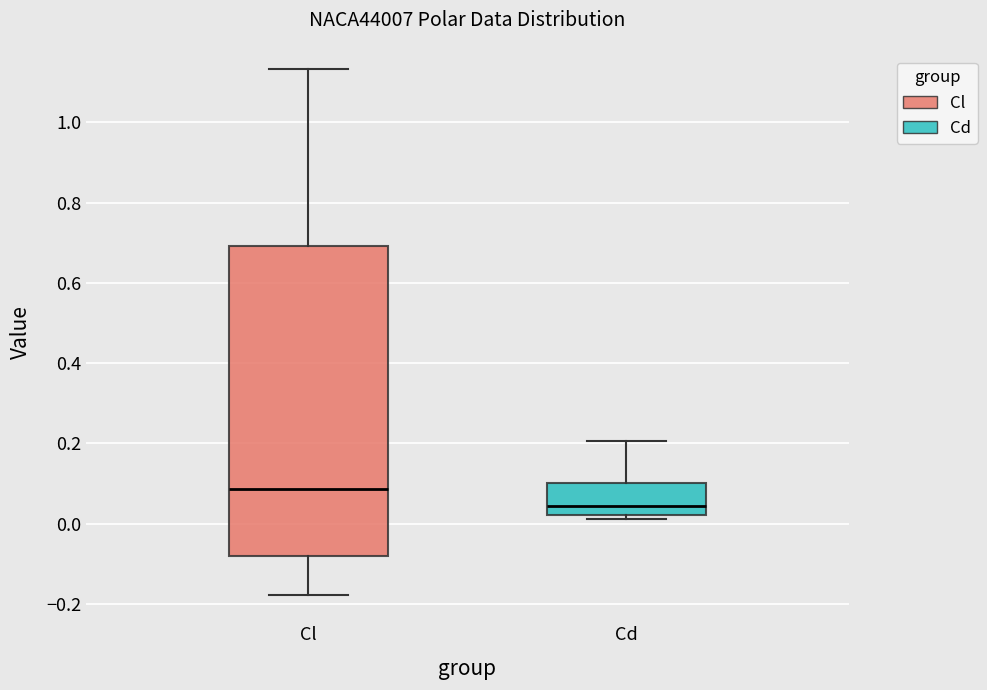

Where does the upper whisker of the box for Cd end on the y-axis? The values are not printed on the chart, so give them approximately, as read against the axis.

0.20